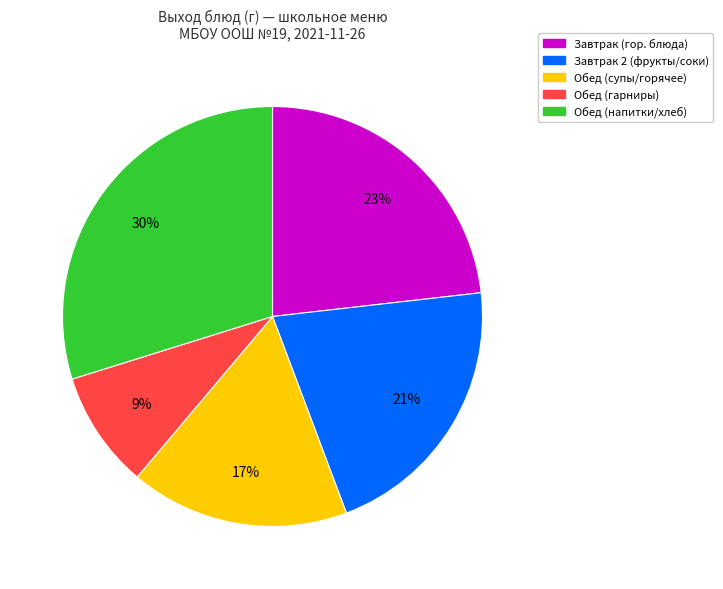

Does any single category account for the majority?

No